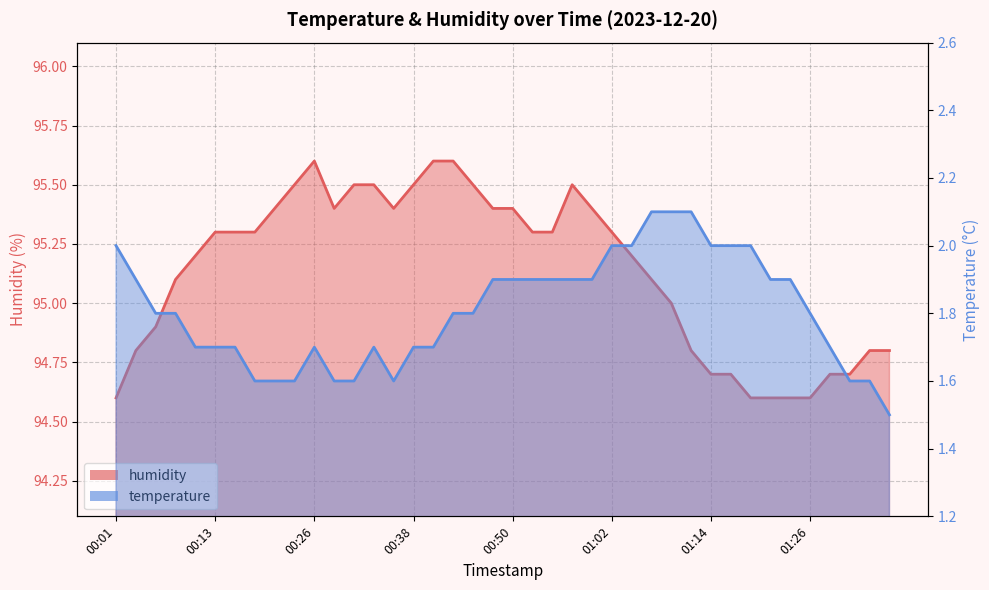

Reading right to left, what are all the values shown in this chart?

humidity: 01:36=94.8	01:34=94.8	01:31=94.7	01:29=94.7	01:26=94.6	01:24=94.6	01:22=94.6	01:19=94.6	01:17=94.7	01:14=94.7	01:12=94.8	01:09=95.0	01:07=95.1	01:05=95.2	01:02=95.3	01:00=95.4	00:57=95.5	00:55=95.3	00:52=95.3	00:50=95.4	00:48=95.4	00:45=95.5	00:43=95.6	00:40=95.6	00:38=95.5	00:35=95.4	00:33=95.5	00:31=95.5	00:28=95.4	00:26=95.6	00:23=95.5	00:21=95.4	00:18=95.3	00:16=95.3	00:13=95.3	00:11=95.2	00:09=95.1	00:06=94.9	00:04=94.8	00:01=94.6
temperature: 01:36=1.5	01:34=1.6	01:31=1.6	01:29=1.7	01:26=1.8	01:24=1.9	01:22=1.9	01:19=2.0	01:17=2.0	01:14=2.0	01:12=2.1	01:09=2.1	01:07=2.1	01:05=2.0	01:02=2.0	01:00=1.9	00:57=1.9	00:55=1.9	00:52=1.9	00:50=1.9	00:48=1.9	00:45=1.8	00:43=1.8	00:40=1.7	00:38=1.7	00:35=1.6	00:33=1.7	00:31=1.6	00:28=1.6	00:26=1.7	00:23=1.6	00:21=1.6	00:18=1.6	00:16=1.7	00:13=1.7	00:11=1.7	00:09=1.8	00:06=1.8	00:04=1.9	00:01=2.0